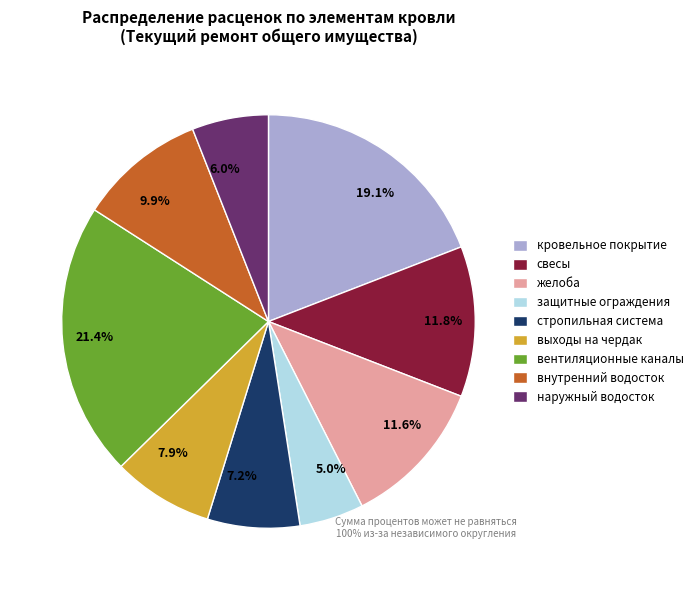

How much of the chart is everything except 19.1%?

80.9%